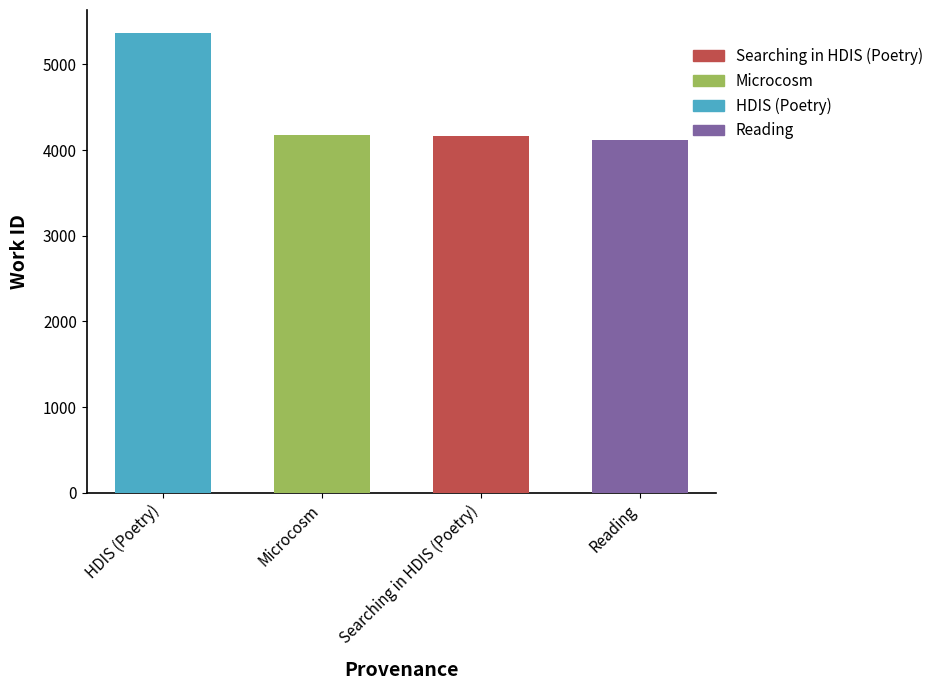

What is the maximum value shown in the chart?

5366